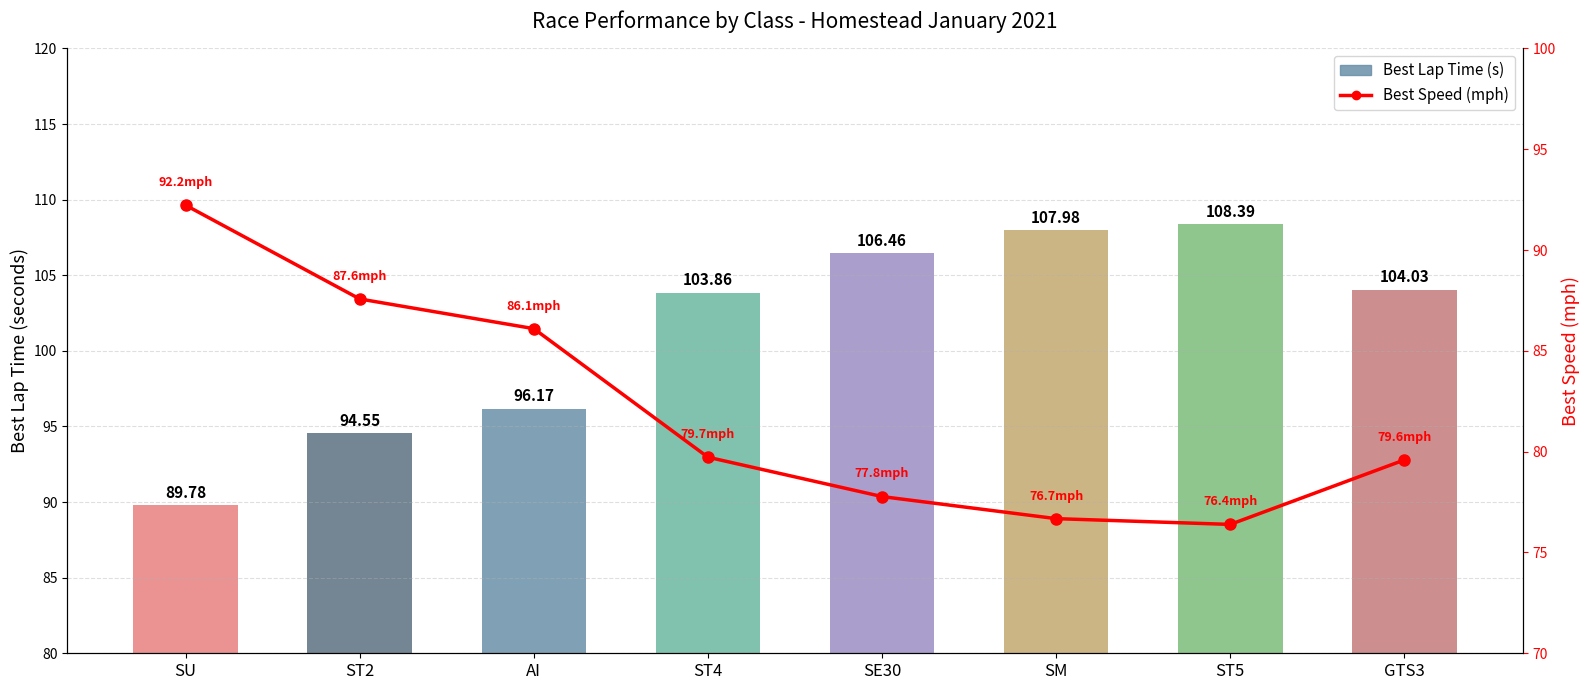

Reading right to left, list all the values displayed in this chart.

Best Lap Time (s): GTS3=104.0	ST5=108.4	SM=108.0	SE30=106.5	ST4=103.9	AI=96.2	ST2=94.5	SU=89.8
Best Speed (mph): GTS3=79.6	ST5=76.4	SM=76.7	SE30=77.8	ST4=79.7	AI=86.1	ST2=87.6	SU=92.2